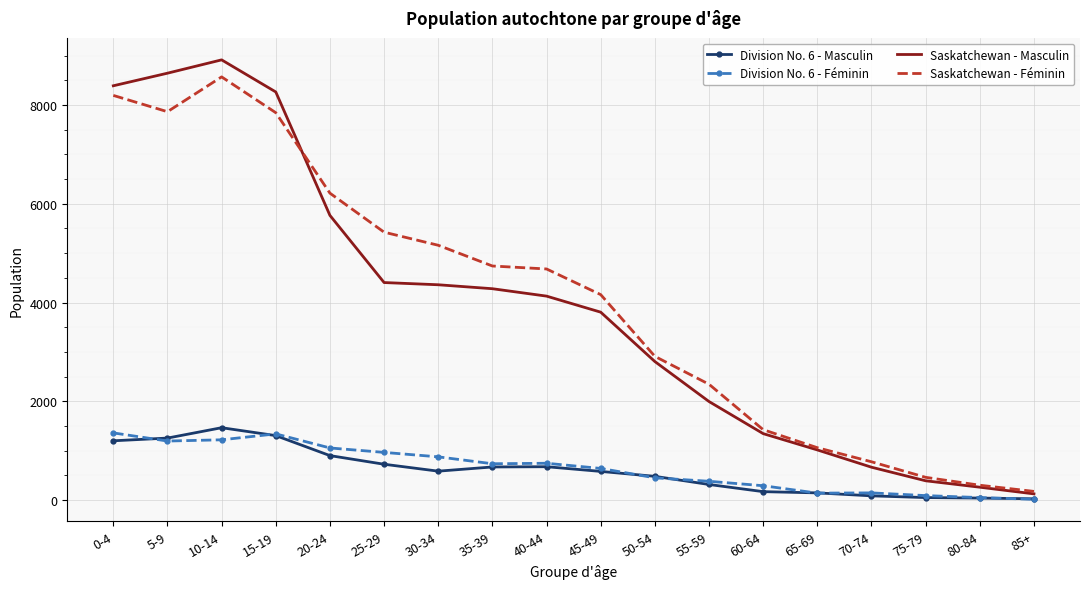

At which category is the sum across all series the highest?

10-14